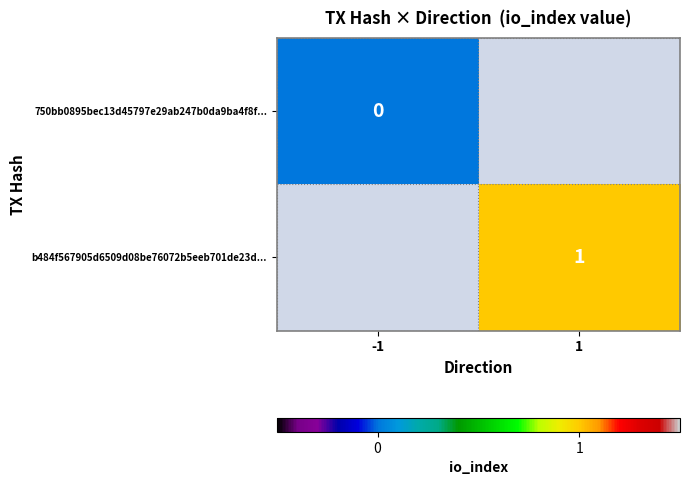

Is the value of 750bb0895bec13d45797e29ab247b0da9ba4f8f... at -1 greater than the value of b484f567905d6509d08be76072b5eeb701de23d... at 1?

No